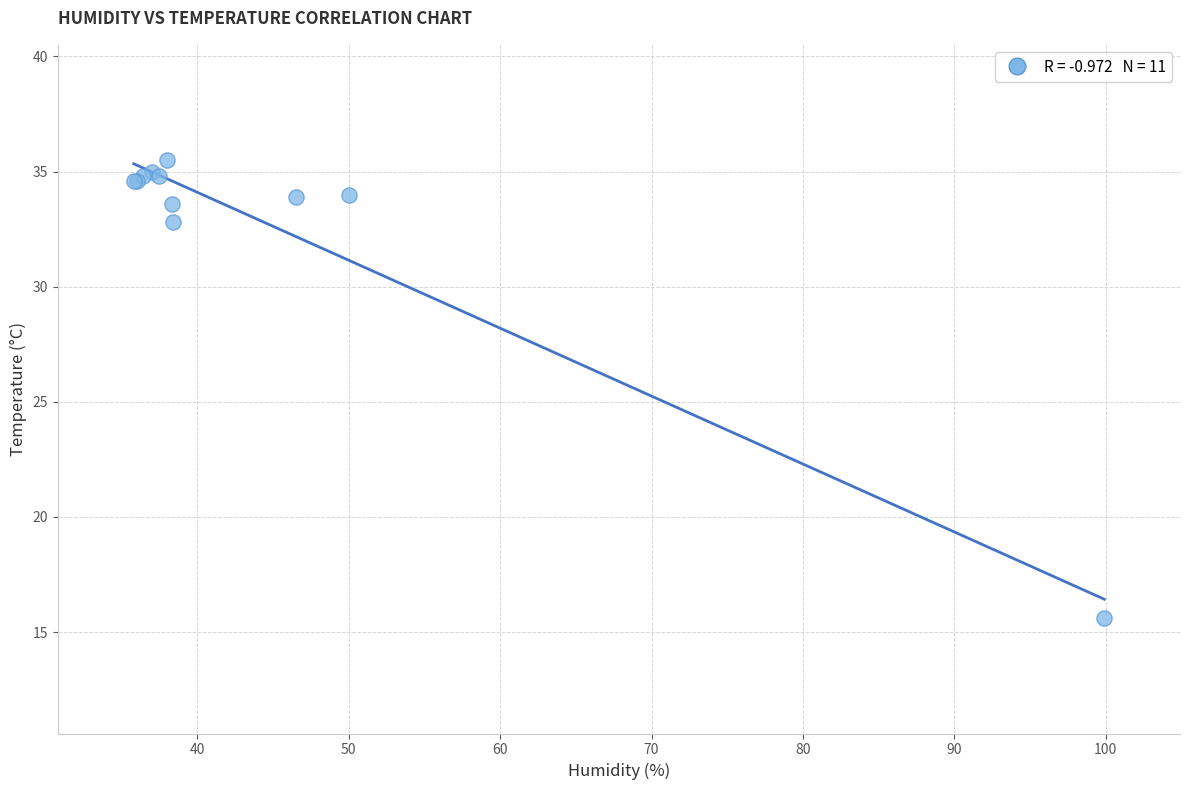

What Y value in the scatter plot is closest to 25?

32.8